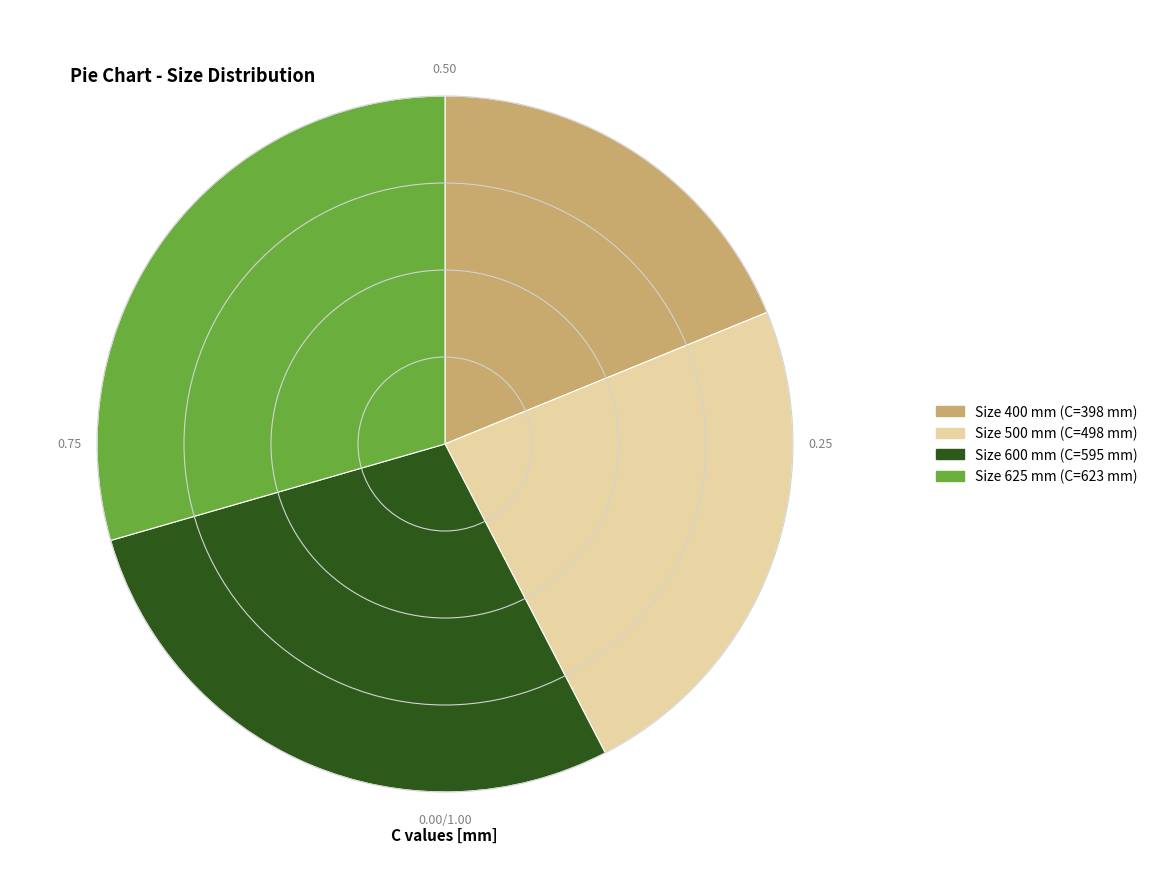

Is there a majority slice in this chart?

No